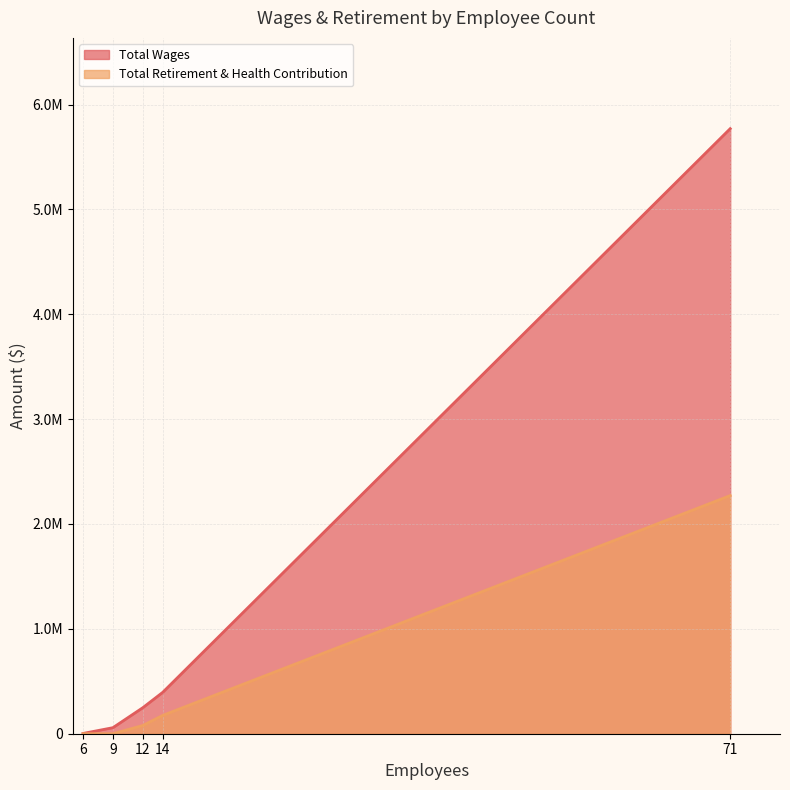

True or false: Total Wages has a value of 57640 at 9.

True